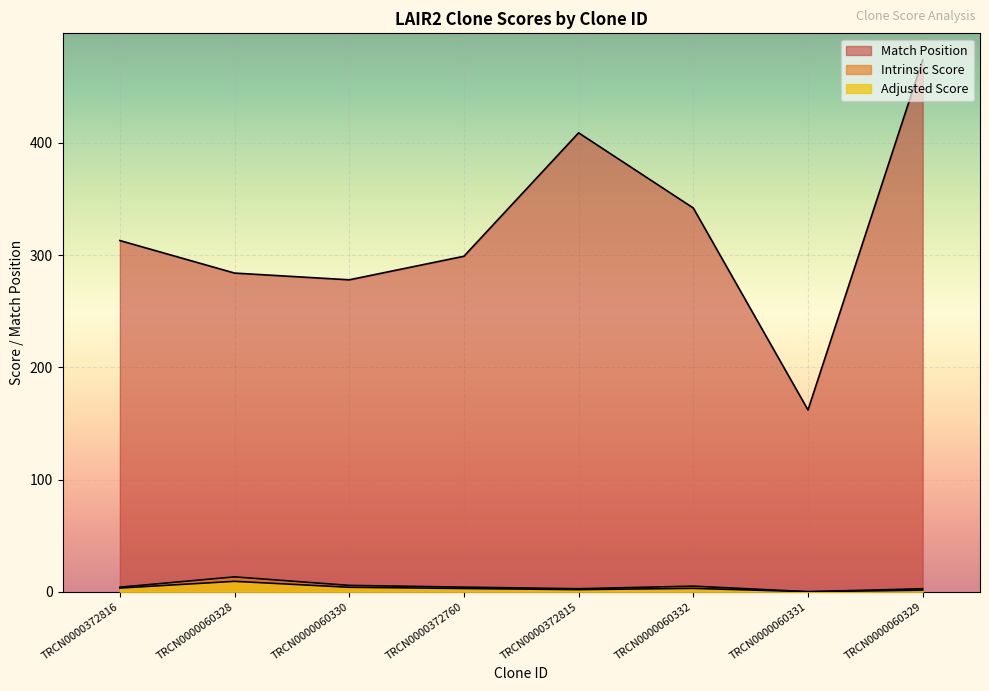

True or false: Adjusted Score and Match Position intersect in this chart.

False